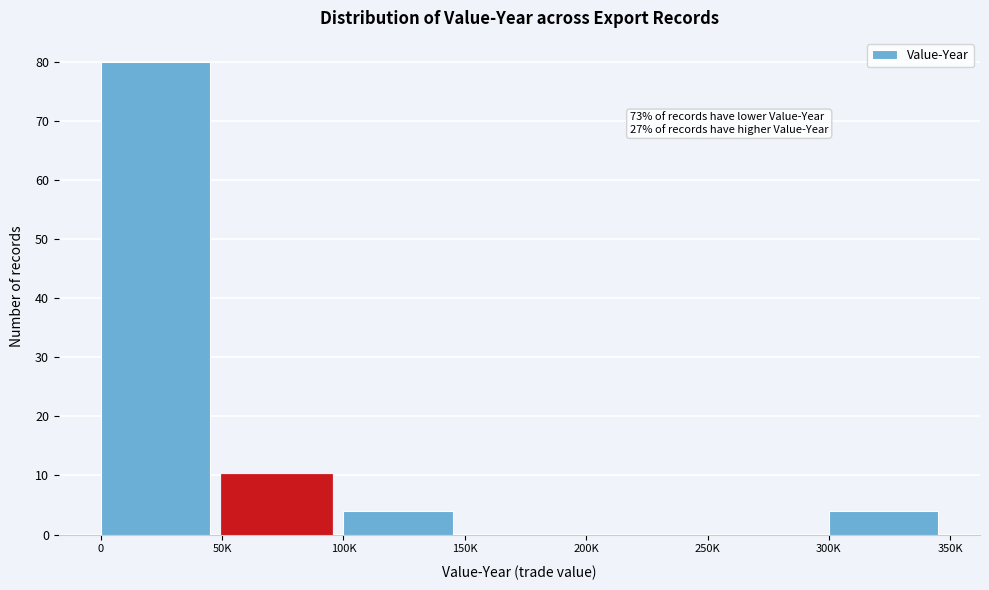

Reading left to right, extract all data points from this chart.

0=80	50K=10	100K=4	150K=0	200K=0	250K=0	300K=4